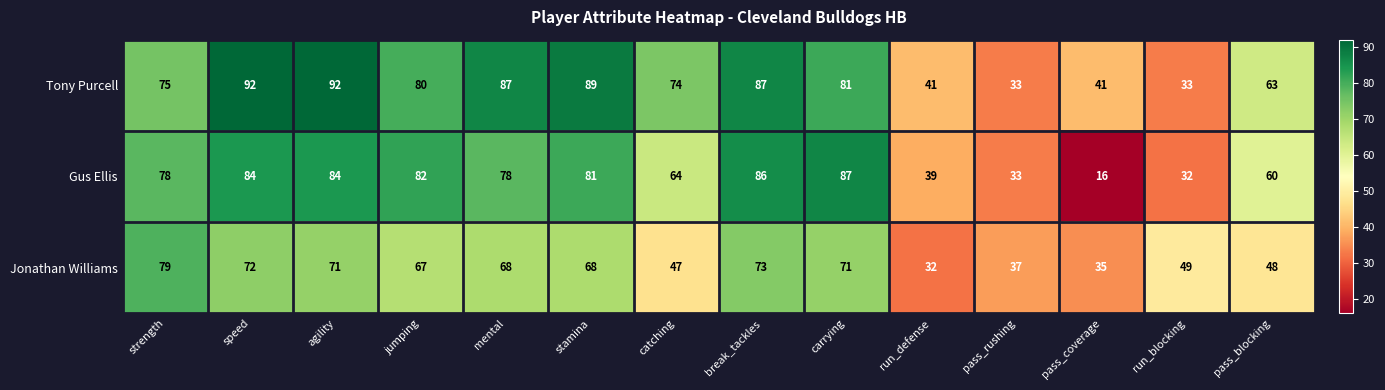

At which category is the sum across all series the highest?

speed